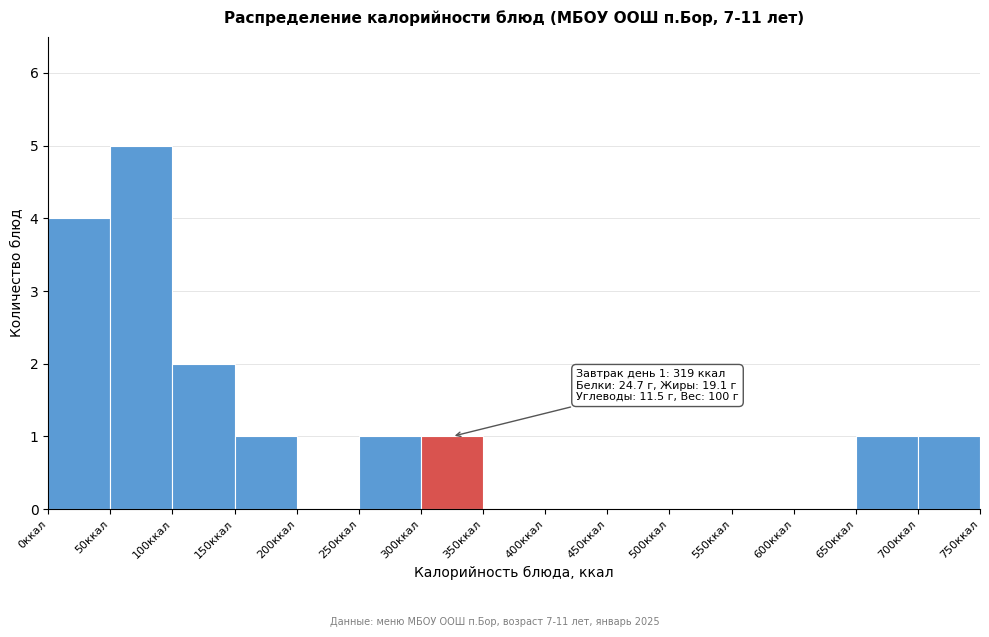

Which range on the x-axis has the tallest bar?

50 to 100